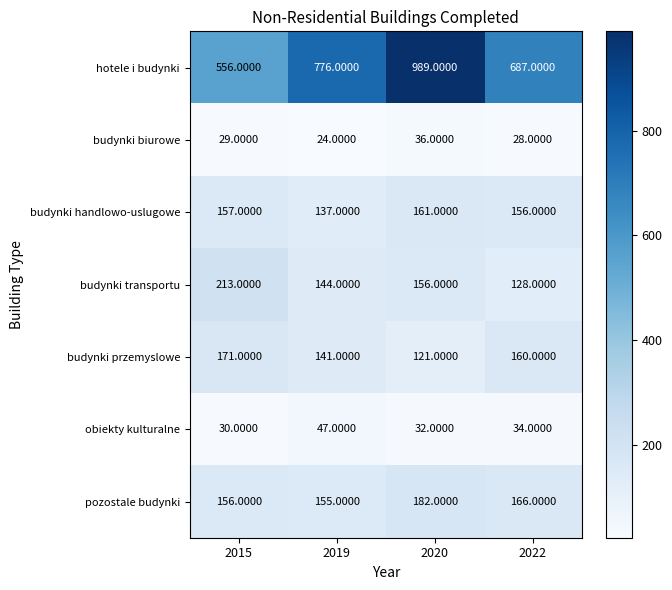

Which series has the widest spread of values?

hotele i budynki